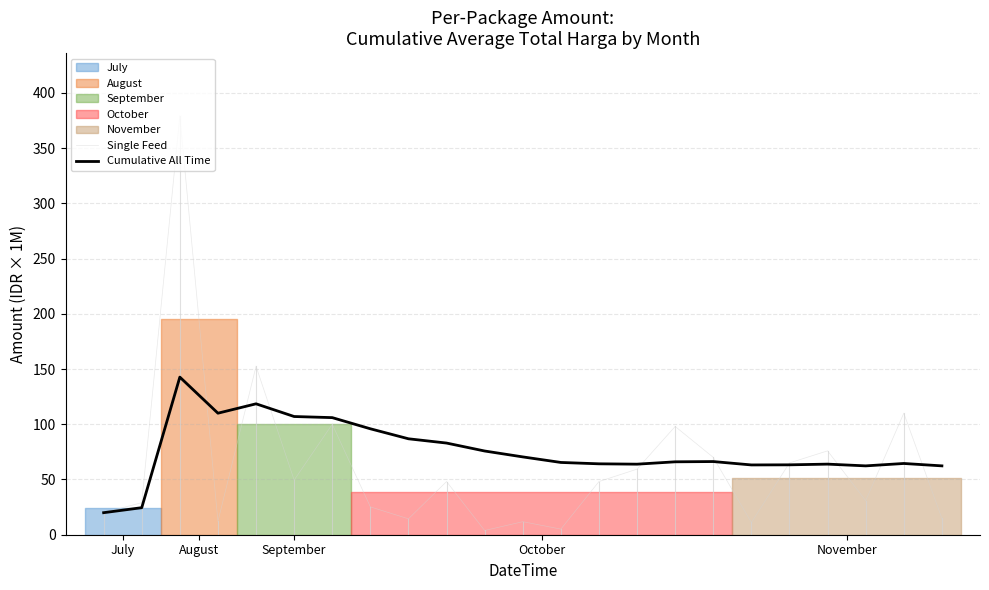

True or false: Cumulative All Time has more than 0 interior local peaks.

True